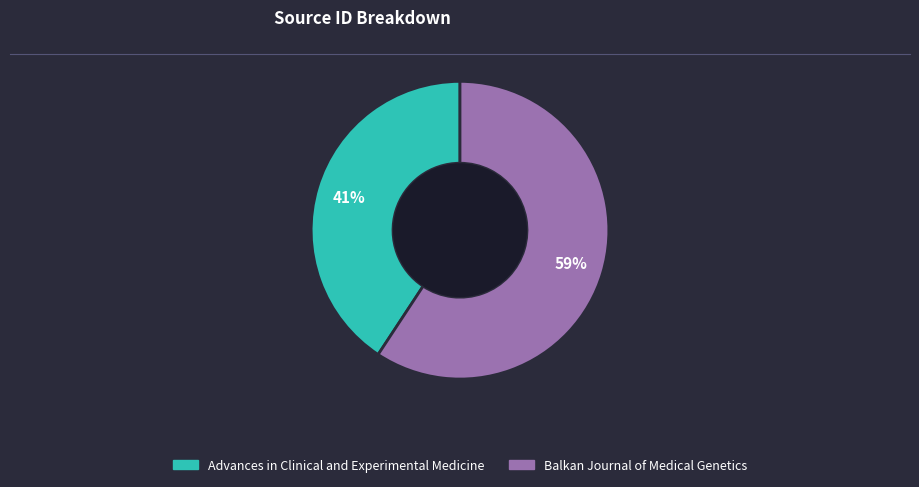

To the nearest percent, what is the combined percentage of Advances in Clinical and Experimental Medicine and Balkan Journal of Medical Genetics?

100%